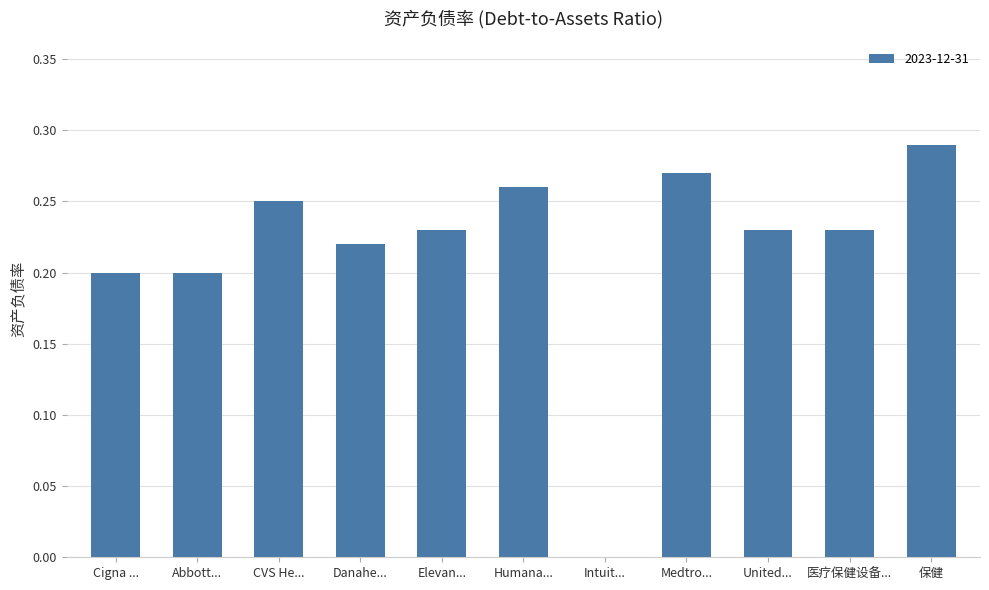

Is it true that the value at Abbott... is 0.2?

True